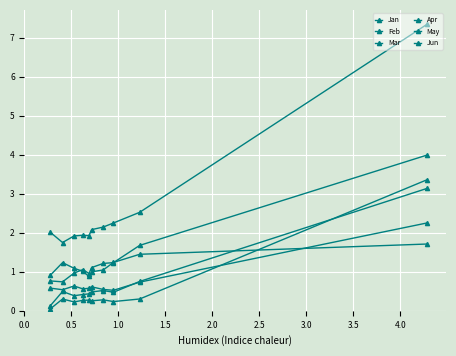

What is the total value across all series at 0.5?

7.4